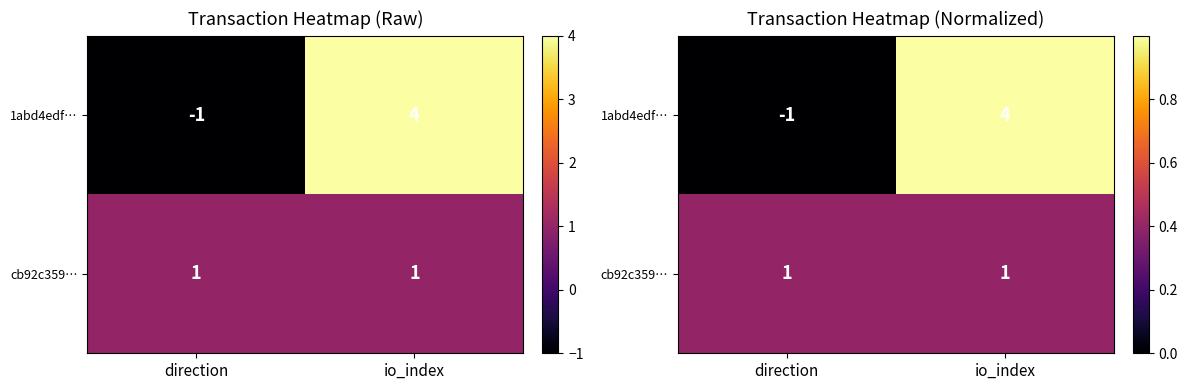

List the series in order of their overall mean, lowest first.

cb92c359…, 1abd4edf…